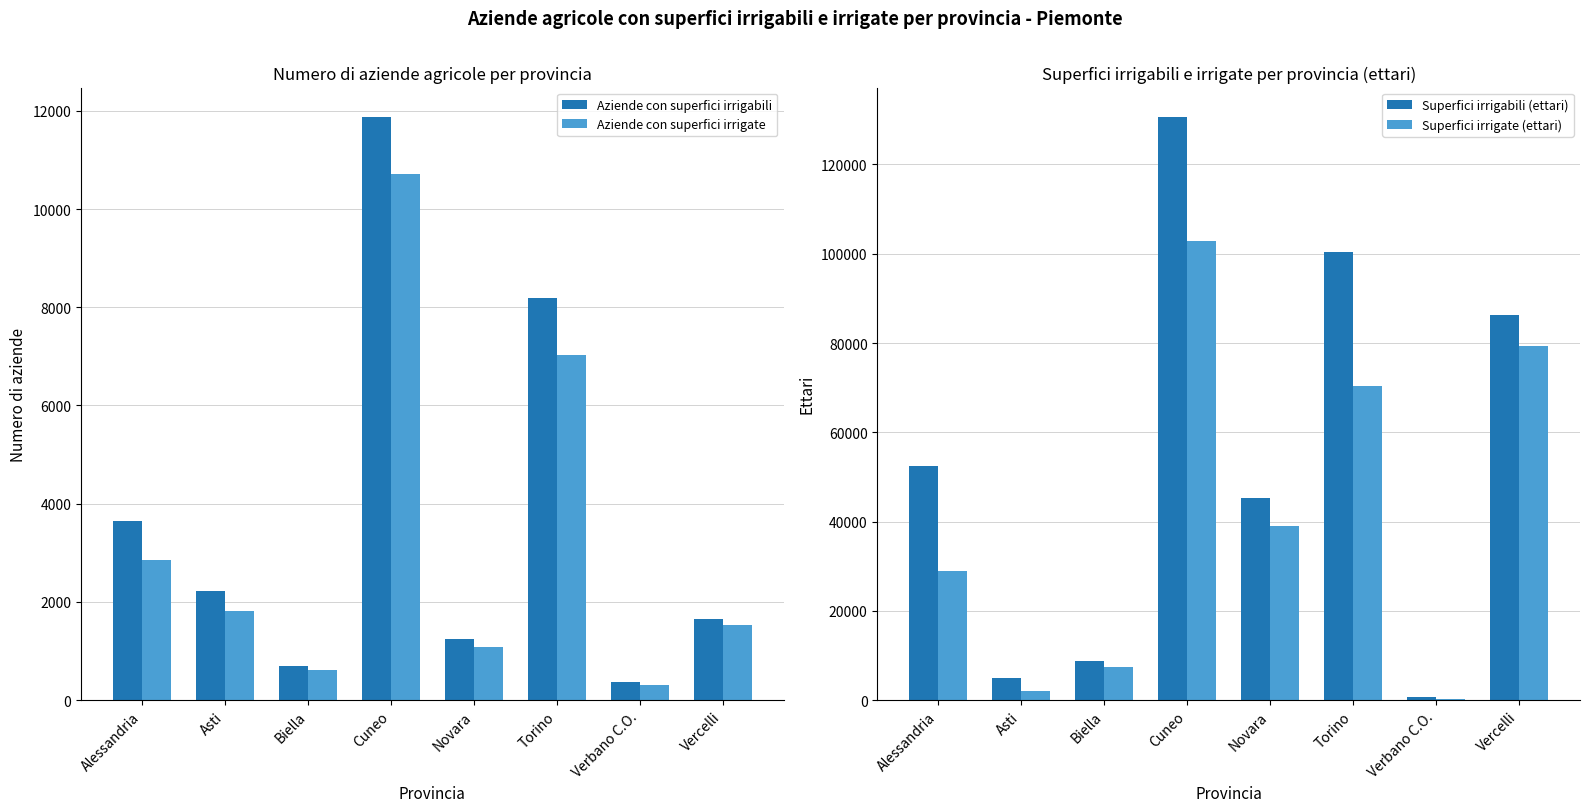

What are all the series names shown in the legend?

Aziende con superfici irrigabili, Aziende con superfici irrigate, Superfici irrigabili (ettari), Superfici irrigate (ettari)